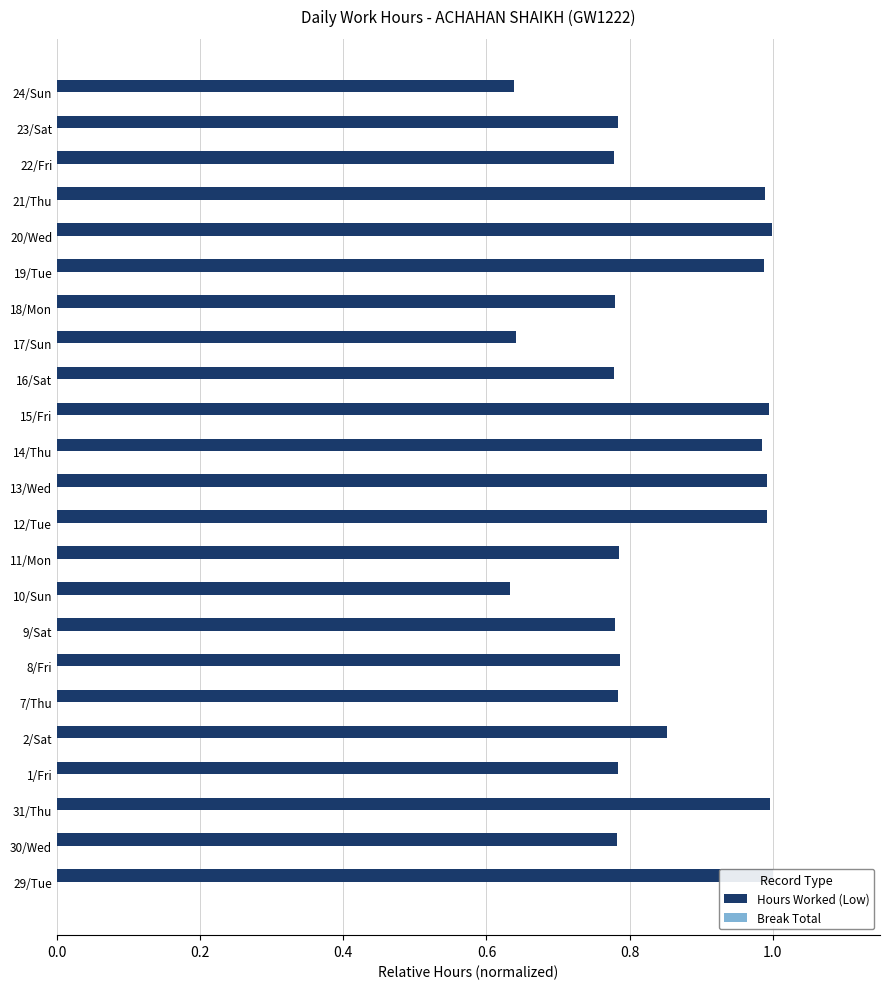

What are all the series names shown in the legend?

Hours Worked (Low), Break Total